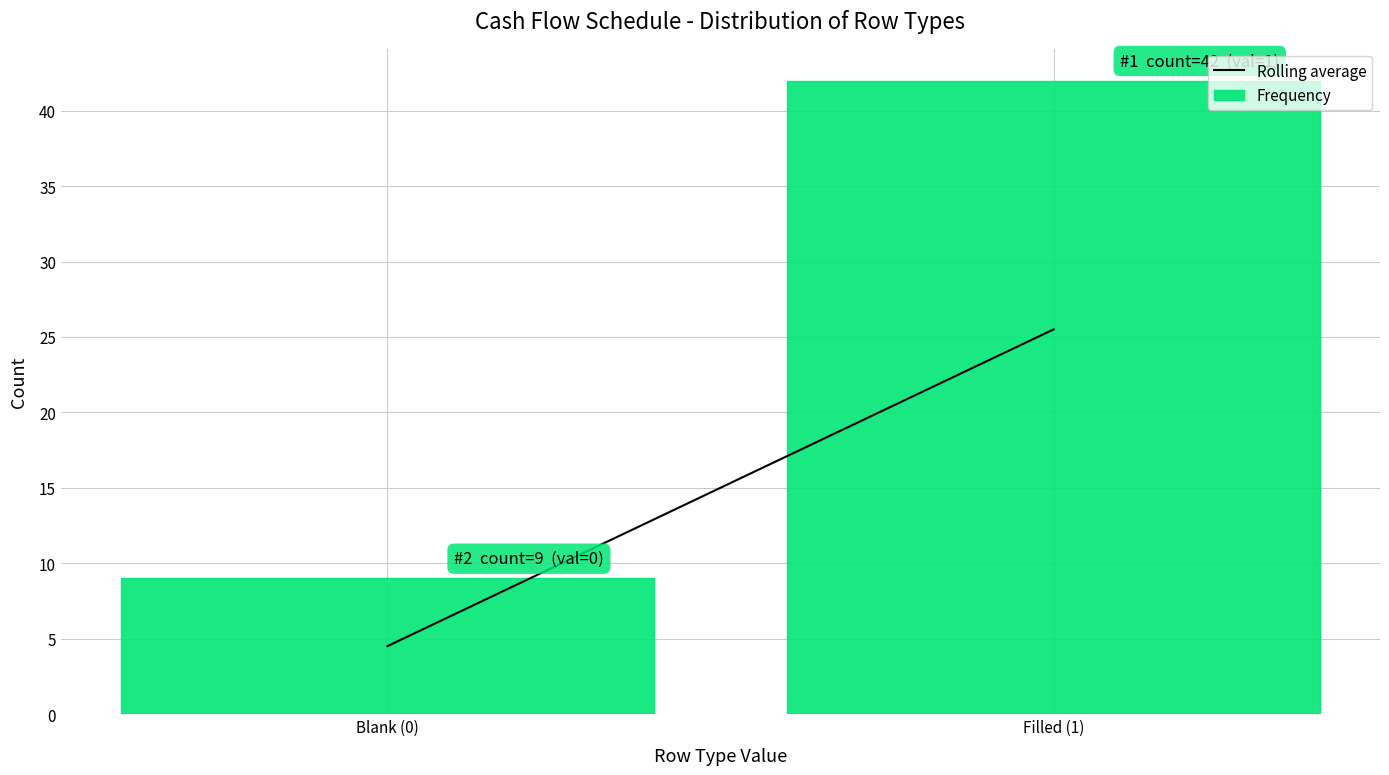

Reading left to right, what are all the values shown in this chart?

Blank (0)=9	Filled (1)=42